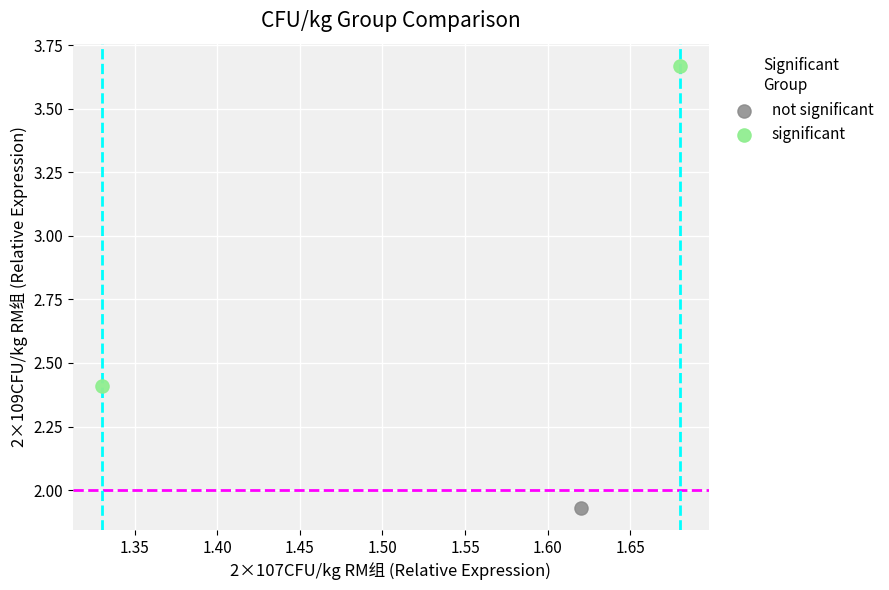

What are all the series names shown in the legend?

not significant, significant